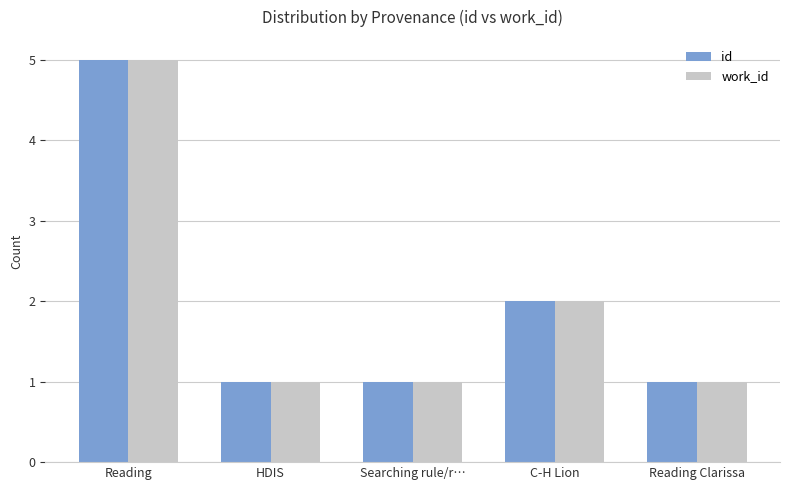

Reading left to right, extract all data points from this chart.

id: 5	1	1	2	1
work_id: 5	1	1	2	1